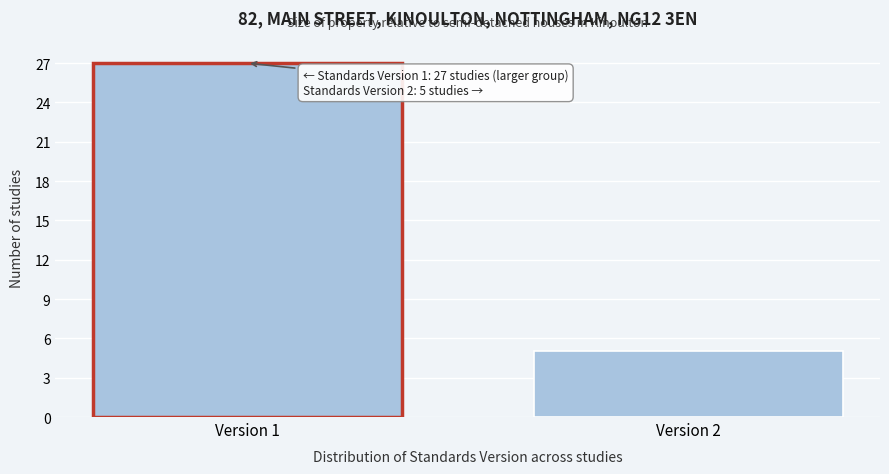

Reading left to right, extract all data points from this chart.

Version 1=27	Version 2=5